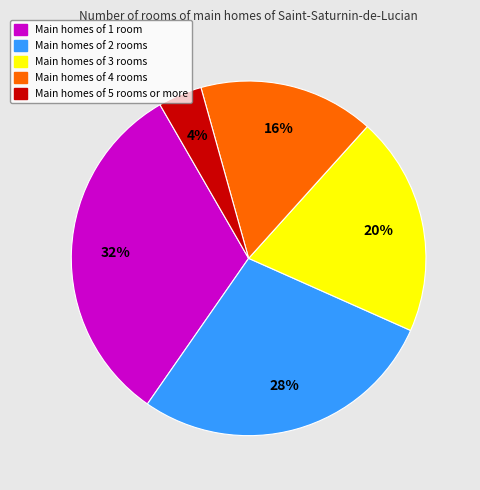

What percentage is the Main homes of 1 room slice, to the nearest percent?

32%